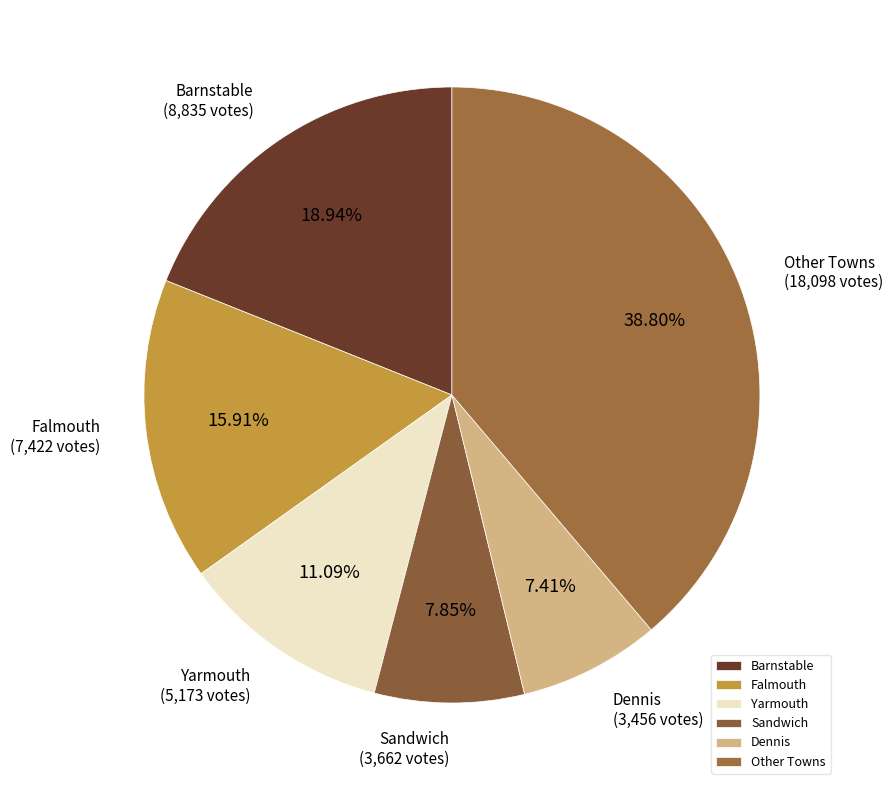

To the nearest percent, what percentage of the pie is Sandwich?

8%